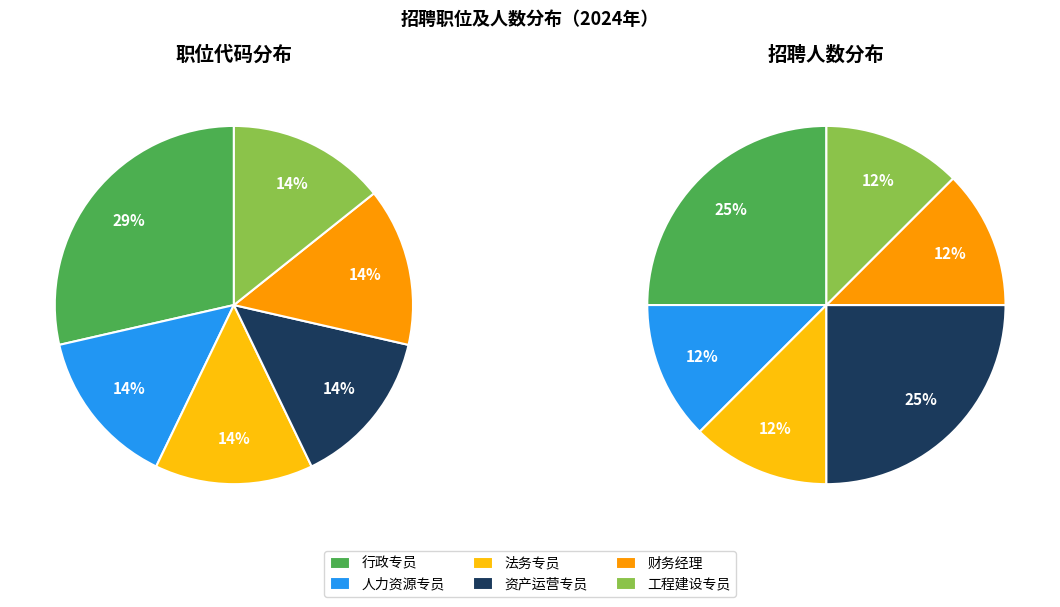

To the nearest percent, what is the combined percentage of 行政专员 and 工程建设专员?

38%